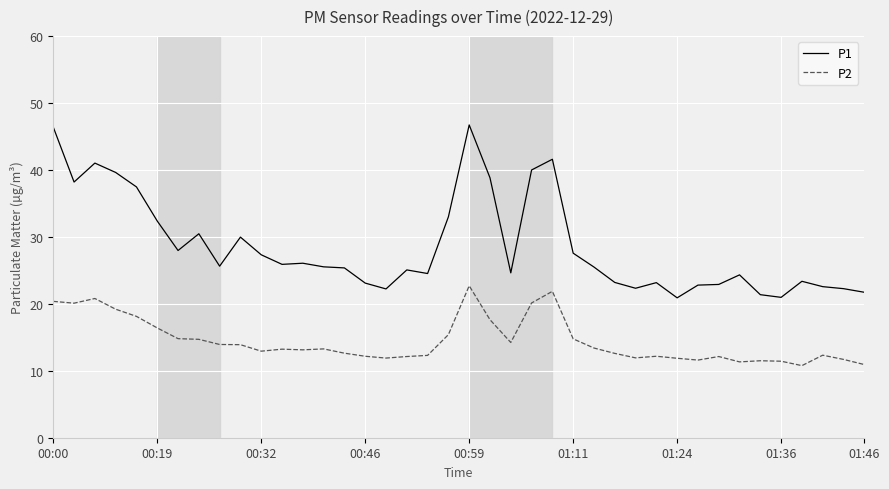

What is the difference between the maximum and minimum values in the P2 series?

11.9